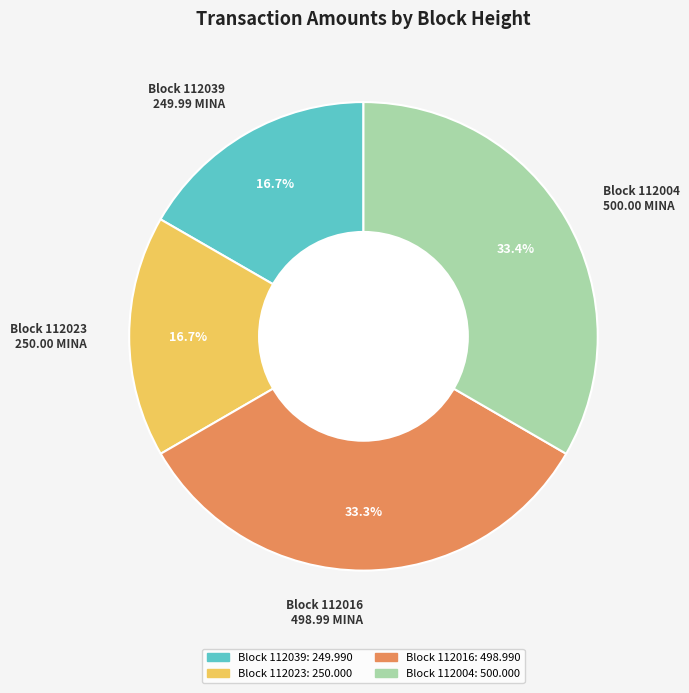

Is there any slice that represents more than half of the pie?

No